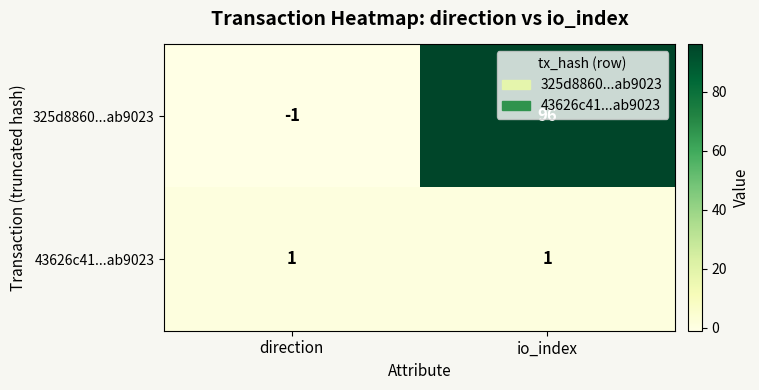

What is the difference between the highest and lowest values at direction?

2